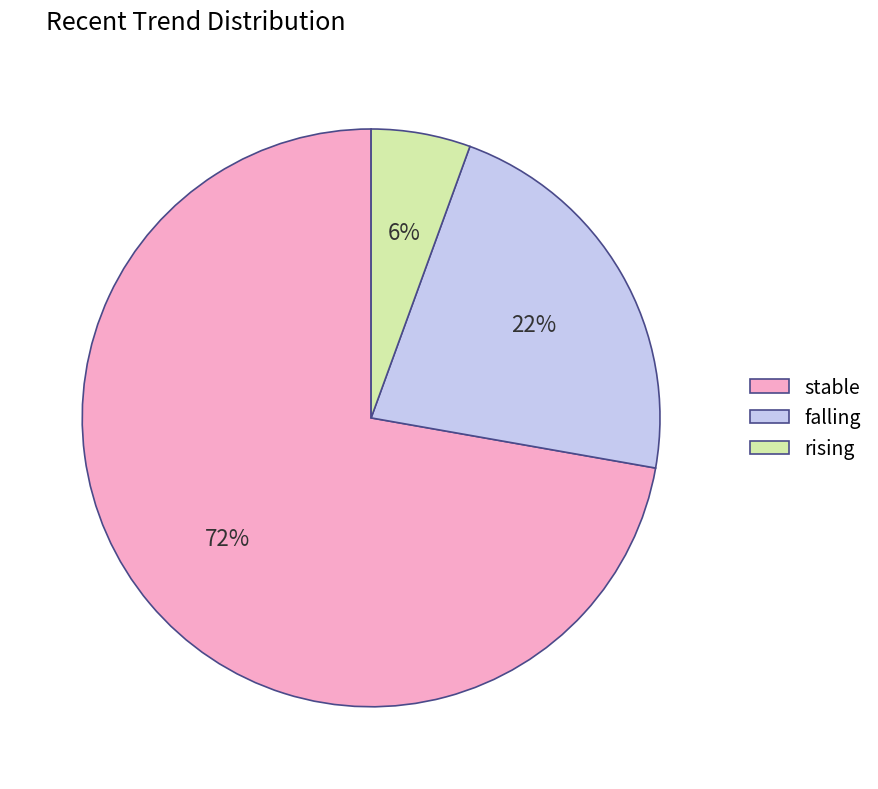

To the nearest percent, what is the combined percentage of rising and stable?

78%